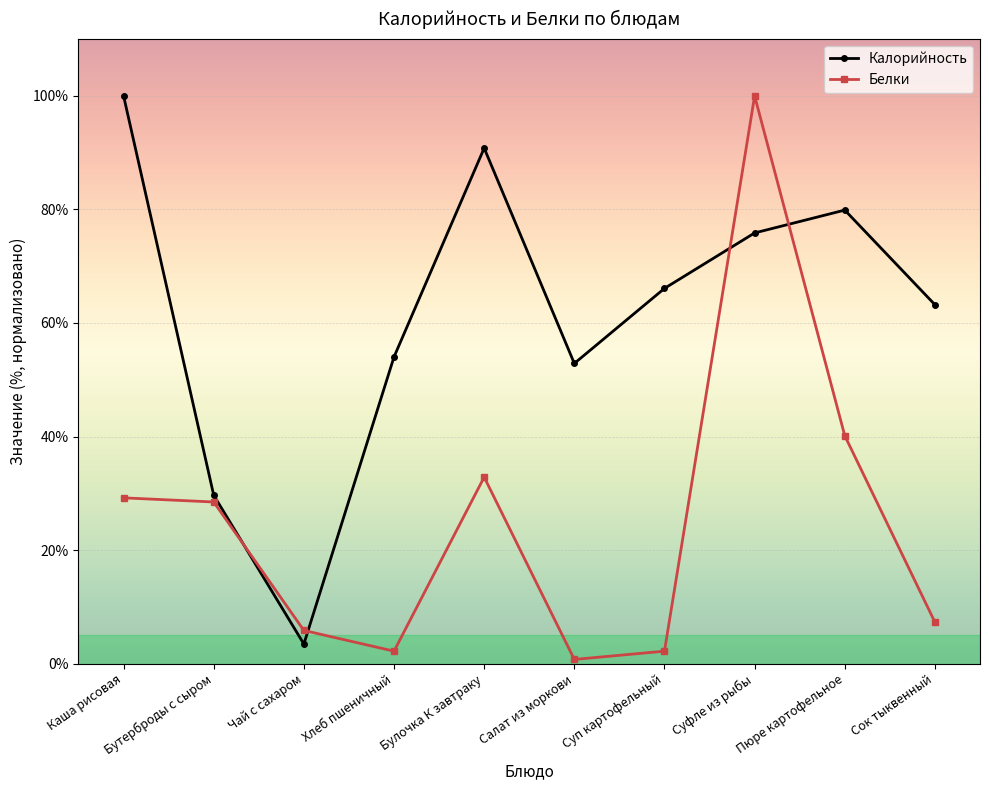

After their last crossing, which series has the higher values: Белки or Калорийность?

Калорийность